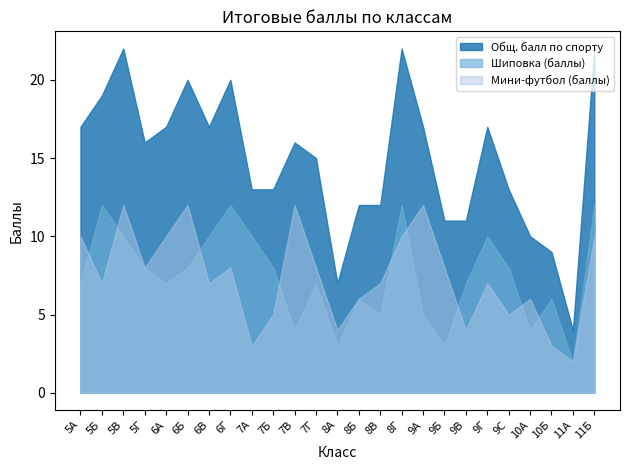

Which series has the largest range (max minus min)?

Общ. балл по спорту